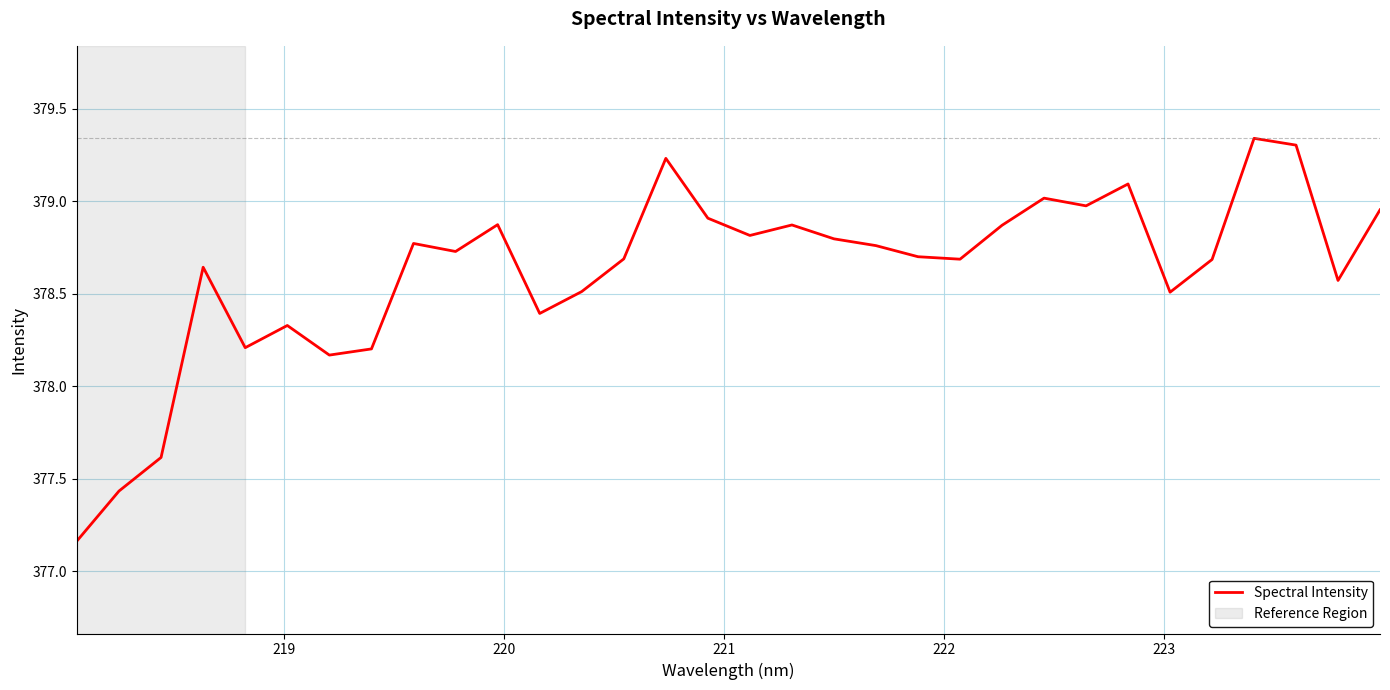

Does the chart display data point markers on the line(s)?

No